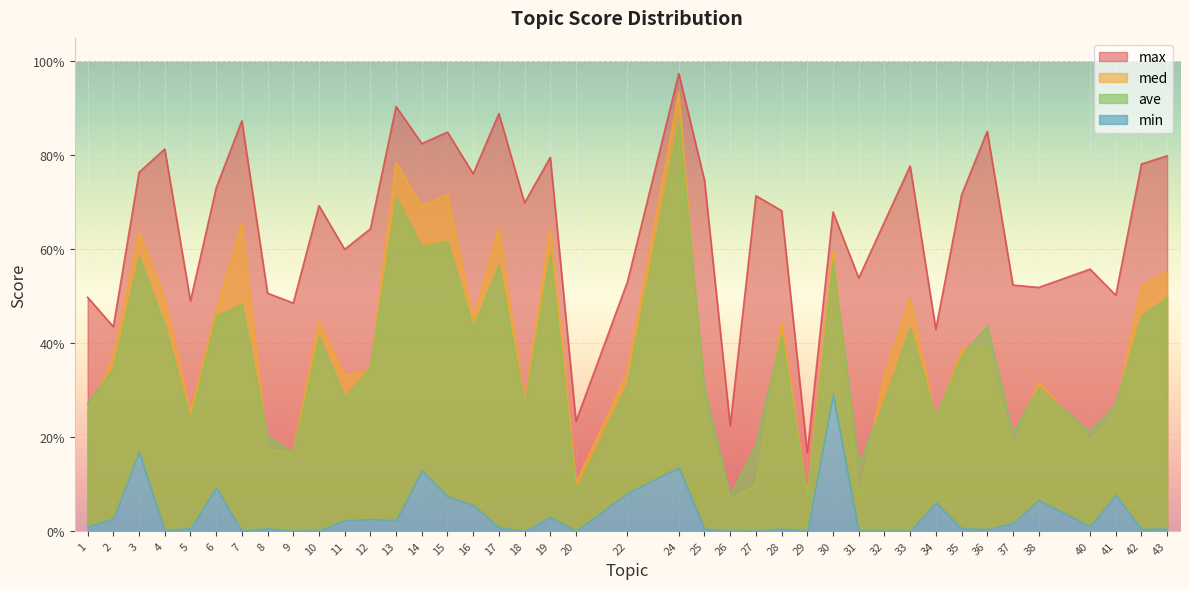

Reading right to left, transcribe all the data shown in this chart.

max: 0.8	0.8	0.5	0.6	0.5	0.5	0.9	0.7	0.4	0.8	0.7	0.5	0.7	0.2	0.7	0.7	0.2	0.7	1.0	0.5	0.2	0.8	0.7	0.9	0.8	0.8	0.8	0.9	0.6	0.6	0.7	0.5	0.5	0.9	0.7	0.5	0.8	0.8	0.4	0.5
med: 0.6	0.5	0.3	0.2	0.3	0.2	0.4	0.4	0.2	0.5	0.3	0.1	0.6	0.1	0.4	0.1	0.1	0.3	0.9	0.3	0.1	0.6	0.3	0.6	0.5	0.7	0.7	0.8	0.3	0.3	0.4	0.2	0.2	0.7	0.5	0.3	0.5	0.6	0.4	0.3
ave: 0.5	0.5	0.3	0.2	0.3	0.2	0.4	0.4	0.2	0.4	0.3	0.1	0.6	0.1	0.4	0.2	0.1	0.3	0.9	0.3	0.1	0.6	0.3	0.6	0.4	0.6	0.6	0.7	0.3	0.3	0.4	0.2	0.2	0.5	0.5	0.2	0.4	0.6	0.3	0.3
min: 0.0	0.0	0.1	0.0	0.1	0.0	0.0	0.0	0.1	0.0	0.0	0.0	0.3	0.0	0.0	0.0	0.0	0.0	0.1	0.1	0.0	0.0	0.0	0.0	0.1	0.1	0.1	0.0	0.0	0.0	0.0	0.0	0.0	0.0	0.1	0.0	0.0	0.2	0.0	0.0